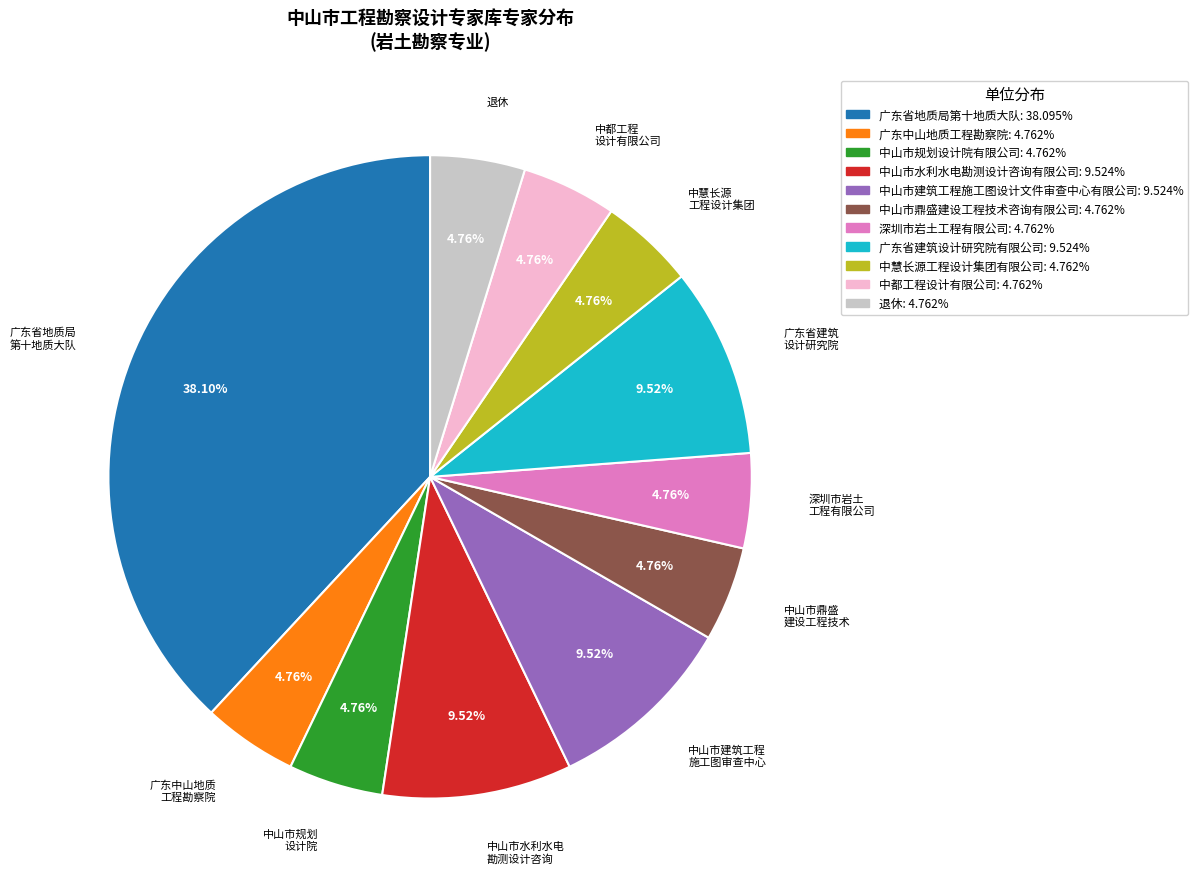

To the nearest percent, what portion does 中山市规划设计院有限公司 represent?

5%